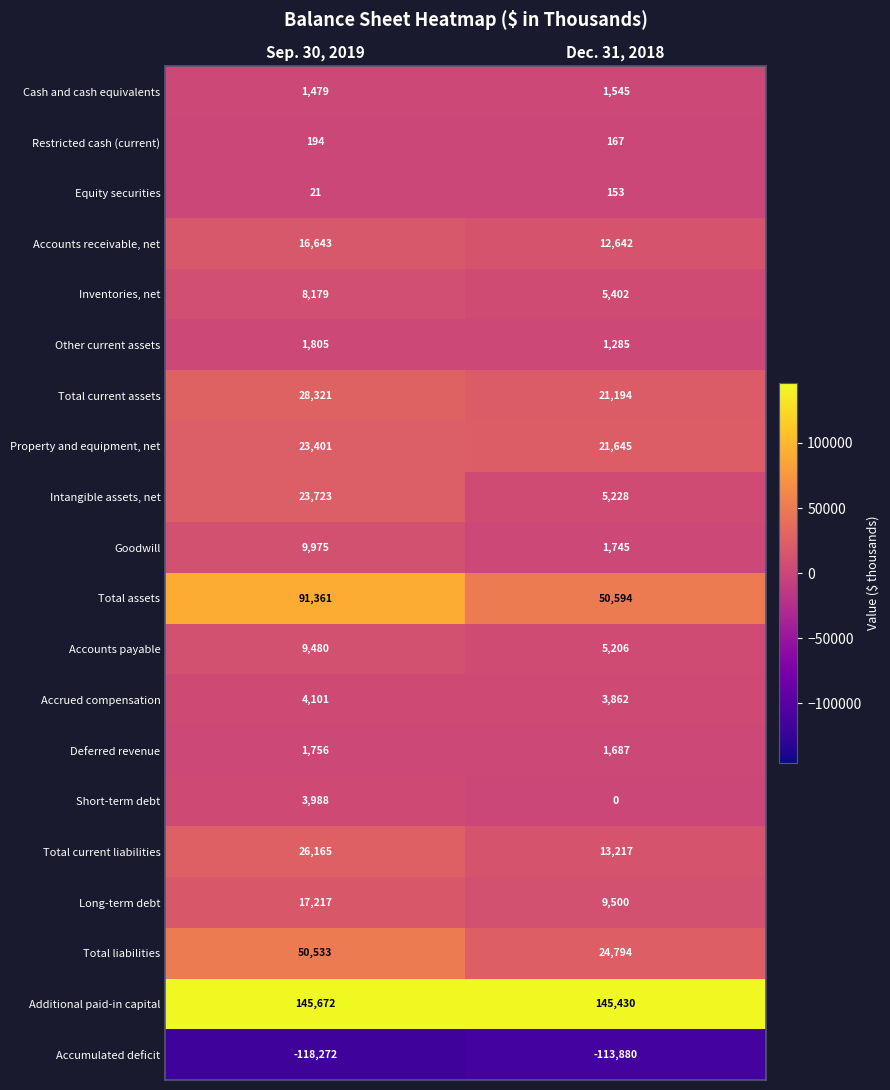

What is the approximate value of Total liabilities at Dec. 31, 2018?

24794